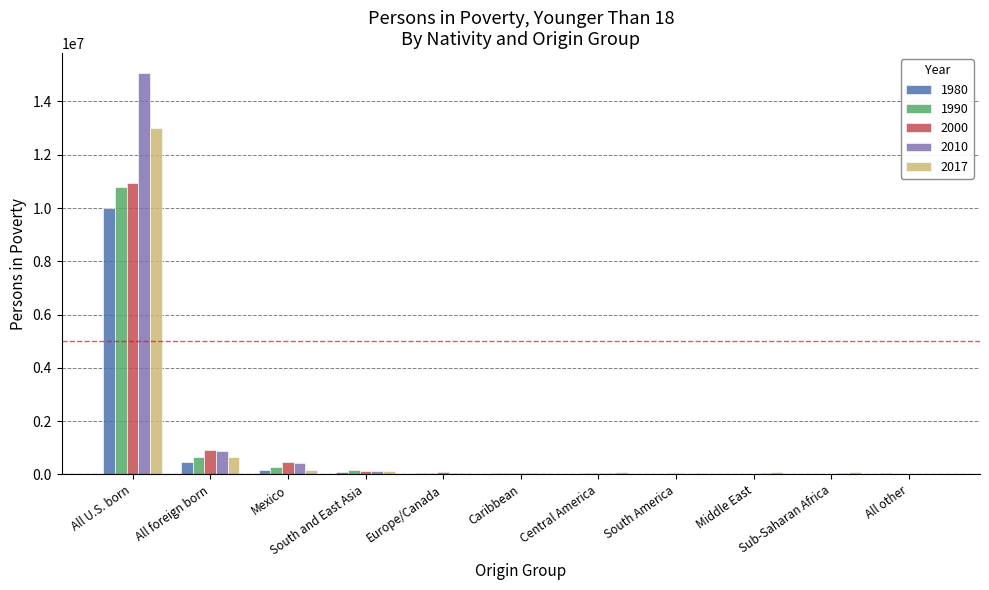

Which category has the highest value across all series?

All U.S. born